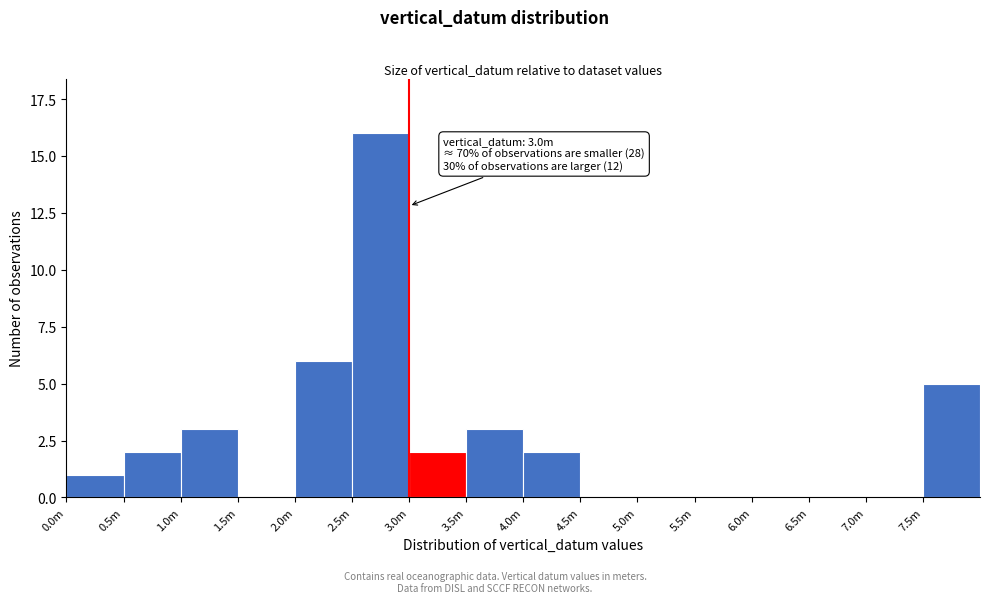

Reading left to right, extract all data points from this chart.

0.0m=1	0.5m=2	1.0m=3	1.5m=0	2.0m=6	2.5m=16	3.0m=2	3.5m=3	4.0m=2	4.5m=0	5.0m=0	5.5m=0	6.0m=0	6.5m=0	7.0m=0	7.5m=5